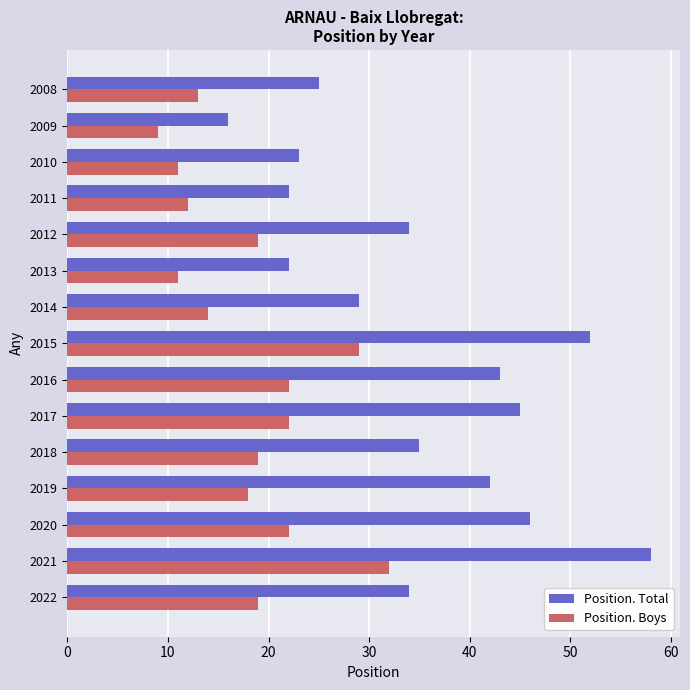

What is the spread (max minus min) of values at 2016?

21